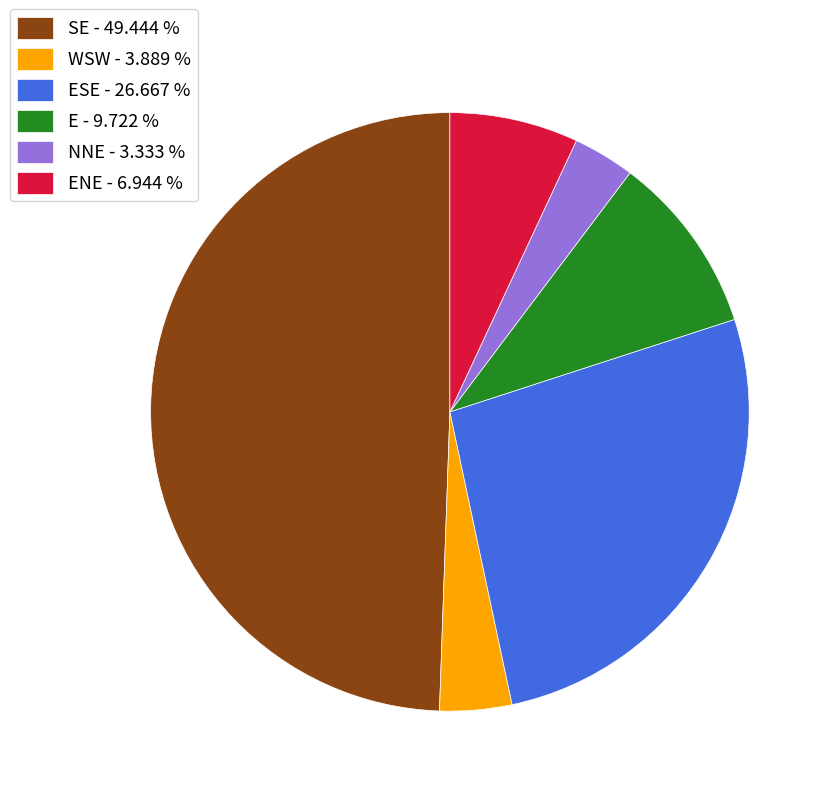

Count the number of slices in the pie.

6